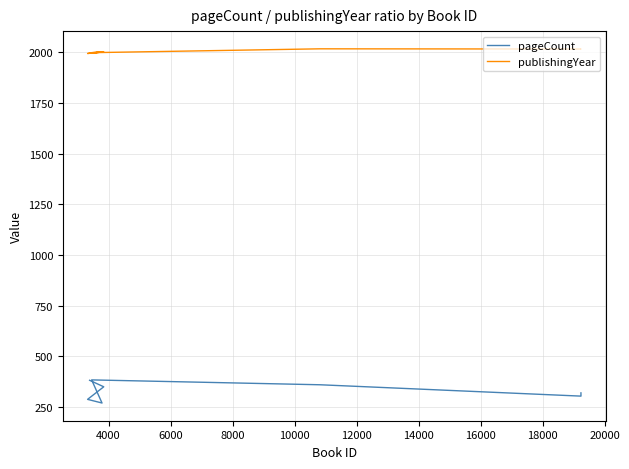

What are all the series names shown in the legend?

pageCount, publishingYear